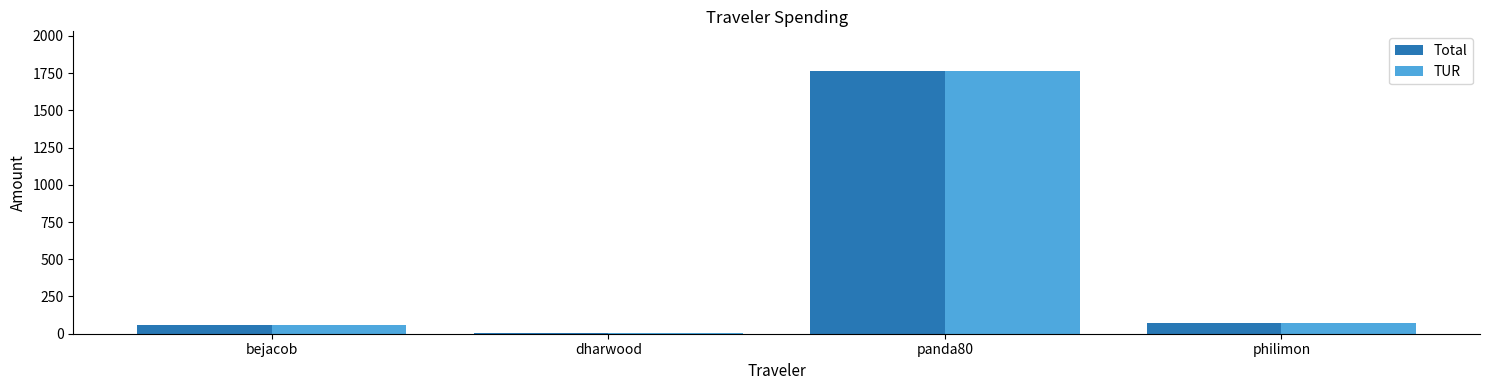

What is the sum of all Total values?

1895.7